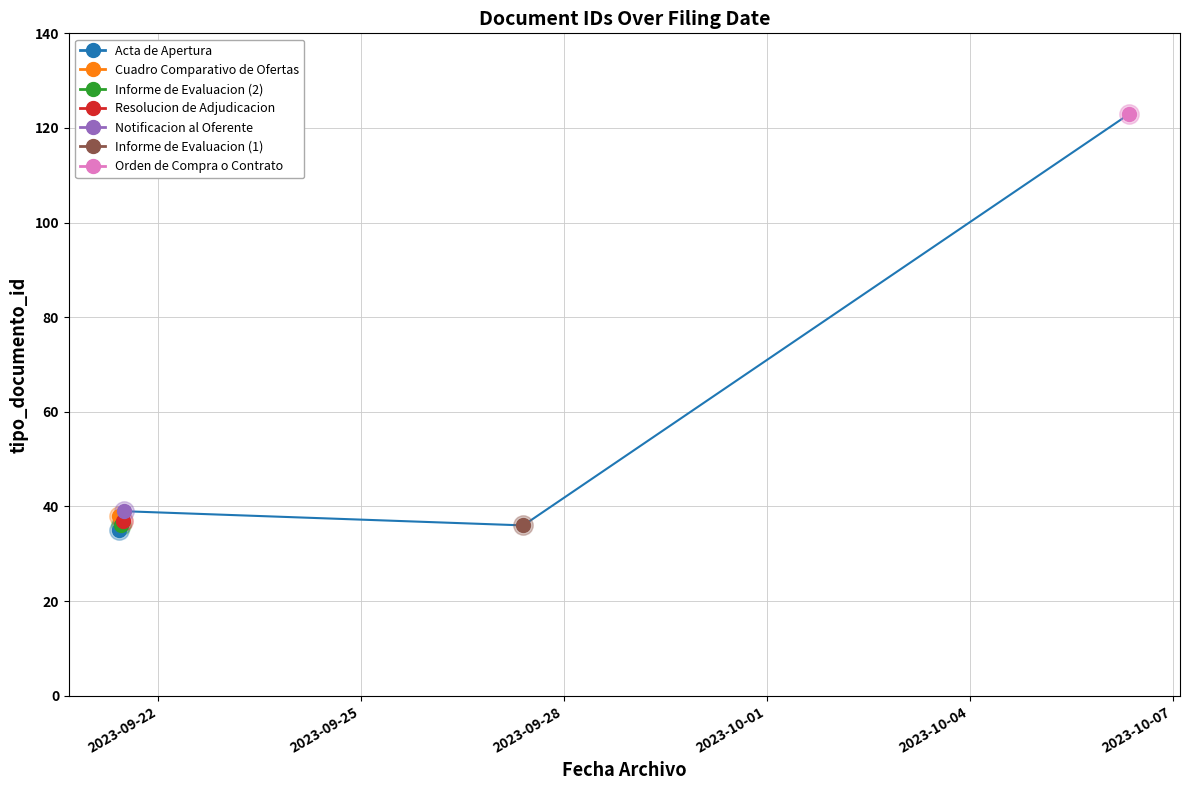

What is the difference between the maximum and minimum values?

88